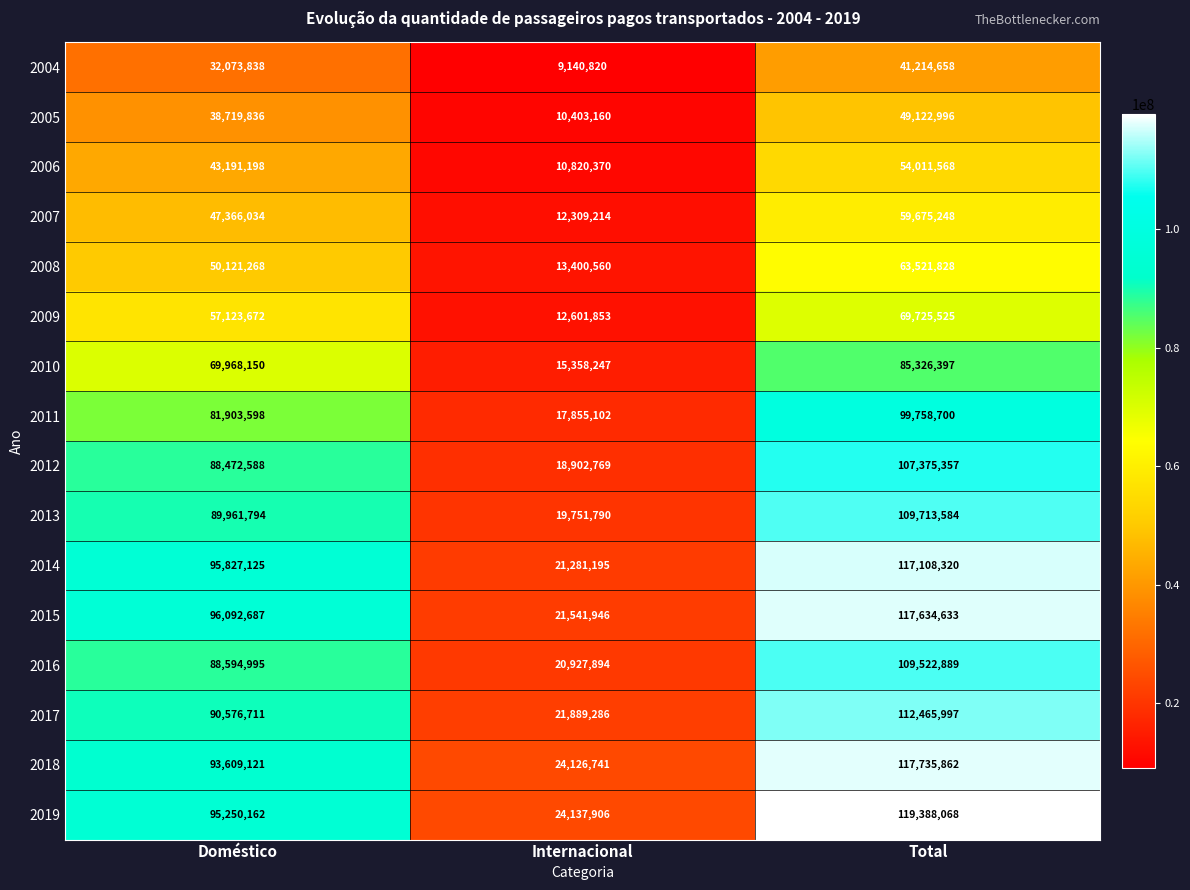

Count the number of data series in this chart.

16